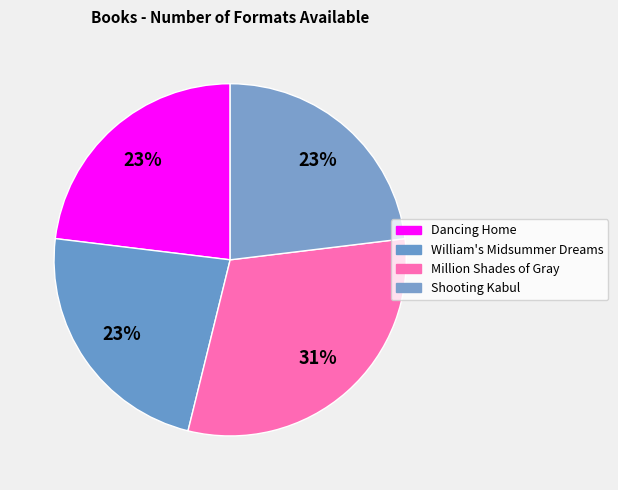

How many slices are in this pie chart?

4